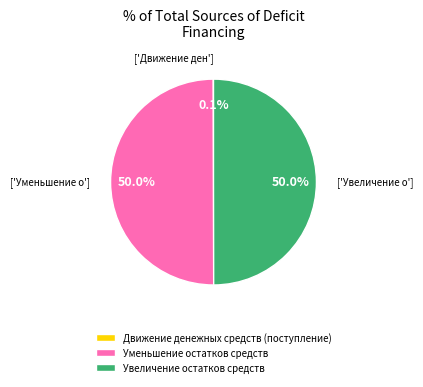

What is the total percentage of Уменьшение остатков средств and Увеличение остатков средств?

99.9%